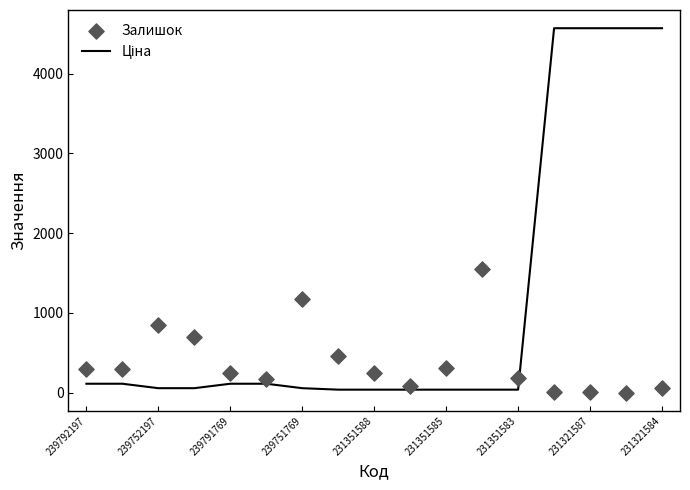

What are all the series names shown in the legend?

Ціна, Залишок